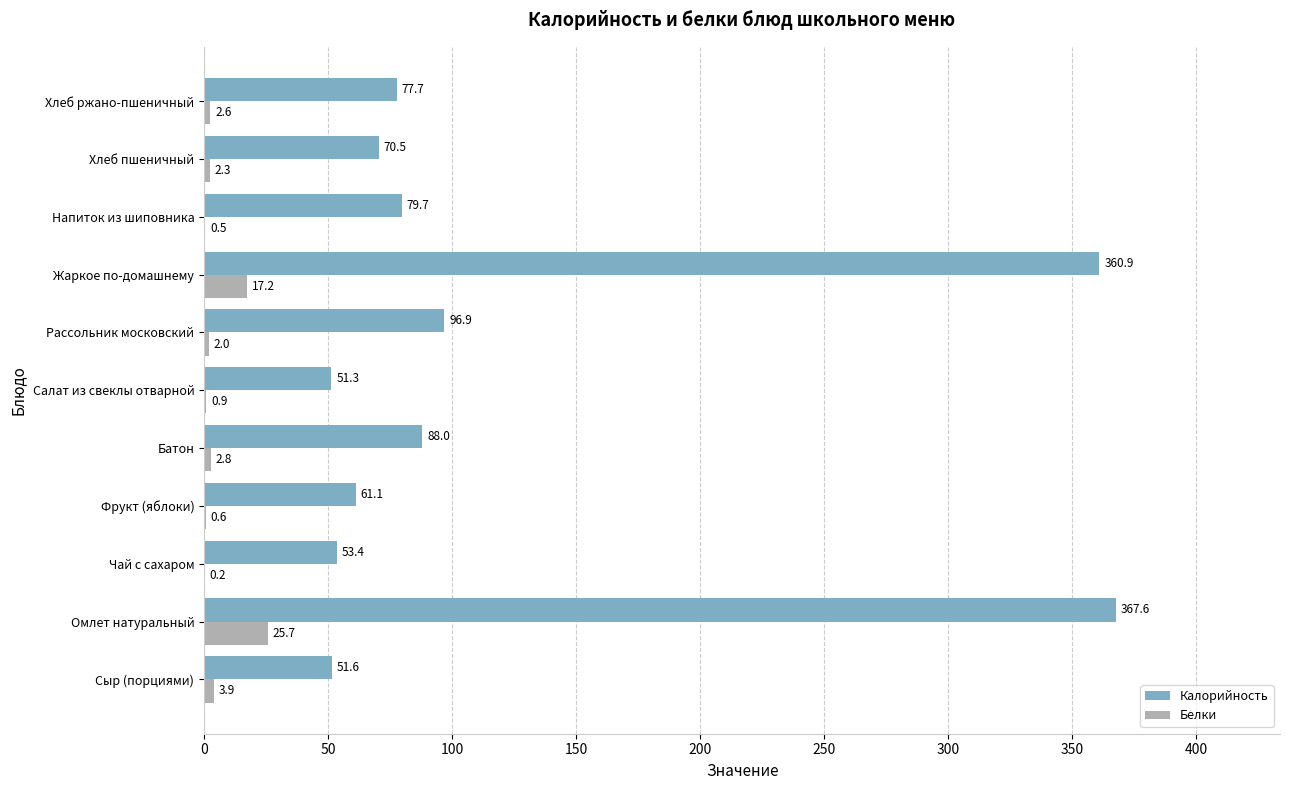

Which series has the largest total across all categories?

Калорийность